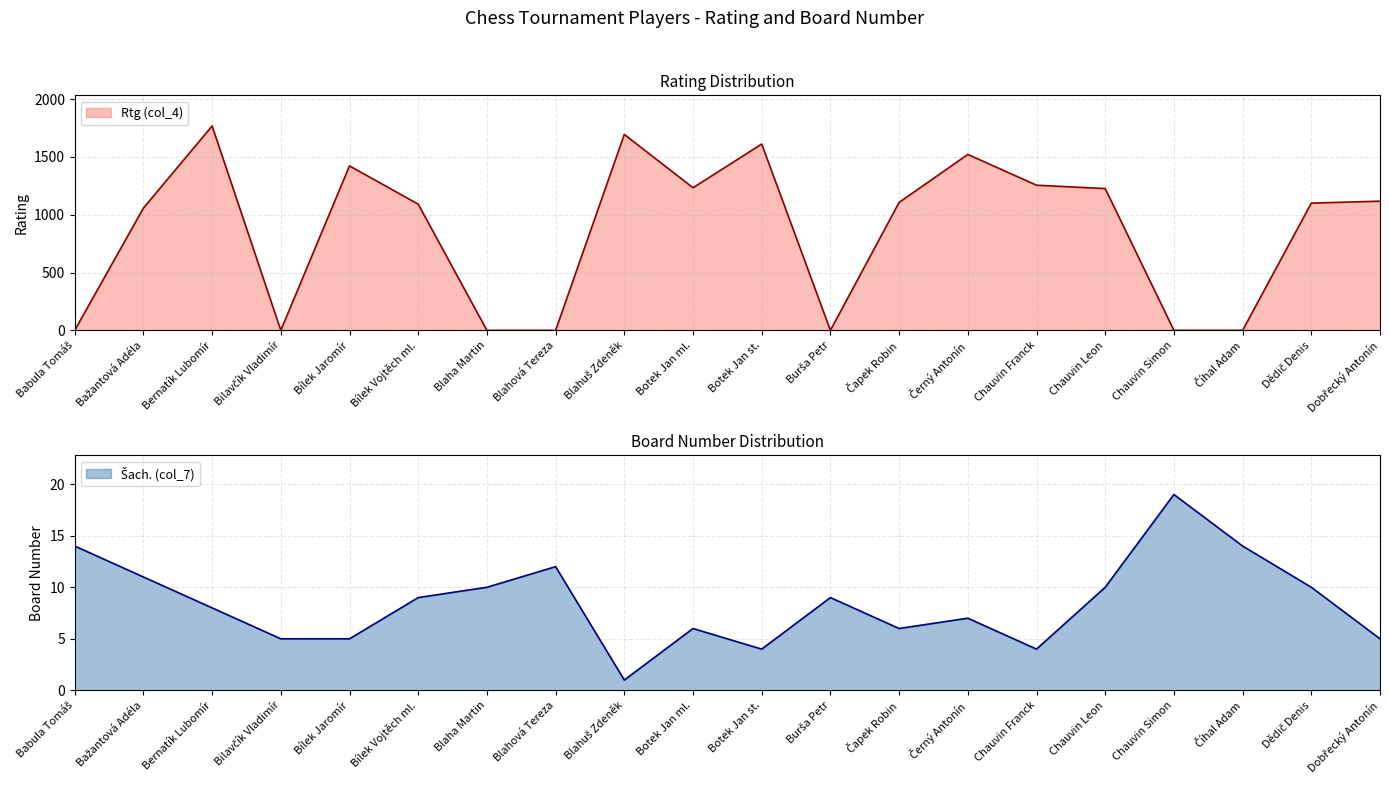

Rank the series by their average value, from lowest to highest.

Šach. (col_7), Rtg (col_4)